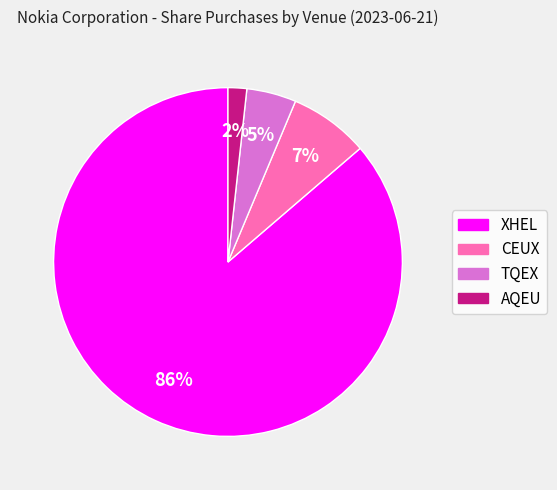

What is the largest slice in the pie chart?

XHEL